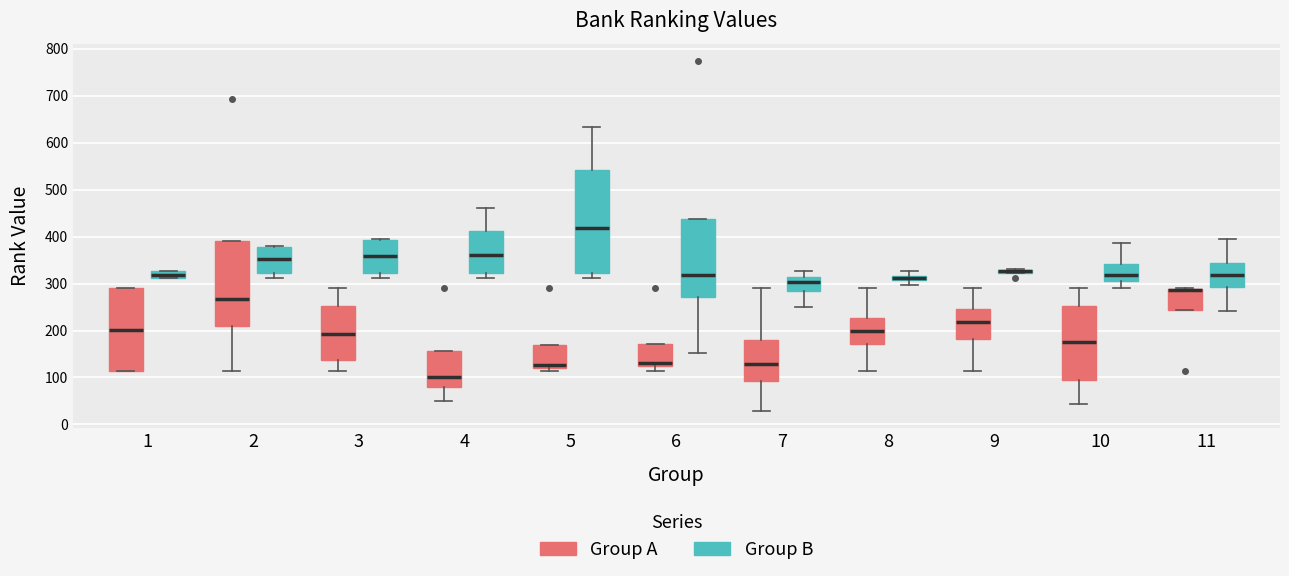

Where is the upper edge of the box for 6 (Group A) on the y-axis? The values are not printed on the chart, so give them approximately, as read against the axis.

170